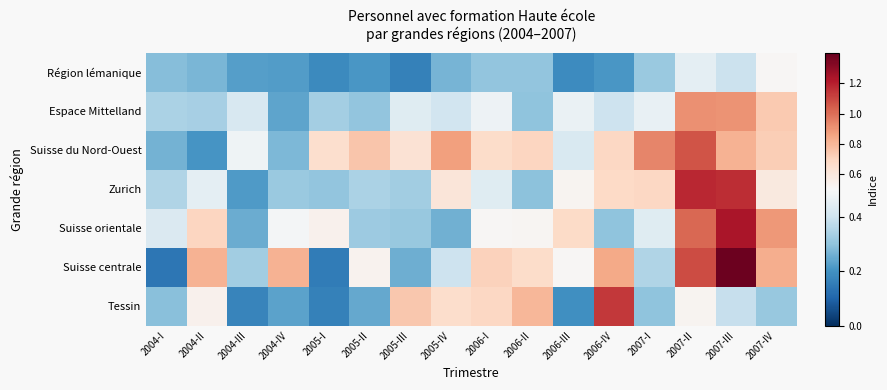

Reading right to left, what are all the values shown in this chart?

Région lémanique: 2007-IV=0.5	2007-III=0.4	2007-II=0.5	2007-I=0.3	2006-IV=0.2	2006-III=0.2	2006-II=0.3	2006-I=0.3	2005-IV=0.3	2005-III=0.2	2005-II=0.2	2005-I=0.2	2004-IV=0.2	2004-III=0.2	2004-II=0.3	2004-I=0.3
Espace Mittelland: 2007-IV=0.7	2007-III=0.9	2007-II=0.9	2007-I=0.5	2006-IV=0.4	2006-III=0.5	2006-II=0.3	2006-I=0.5	2005-IV=0.4	2005-III=0.4	2005-II=0.3	2005-I=0.3	2004-IV=0.2	2004-III=0.4	2004-II=0.3	2004-I=0.3
Suisse du Nord-Ouest: 2007-IV=0.7	2007-III=0.8	2007-II=1.1	2007-I=0.9	2006-IV=0.7	2006-III=0.4	2006-II=0.7	2006-I=0.7	2005-IV=0.9	2005-III=0.6	2005-II=0.7	2005-I=0.6	2004-IV=0.3	2004-III=0.5	2004-II=0.2	2004-I=0.3
Zurich: 2007-IV=0.6	2007-III=1.2	2007-II=1.2	2007-I=0.7	2006-IV=0.7	2006-III=0.5	2006-II=0.3	2006-I=0.4	2005-IV=0.6	2005-III=0.3	2005-II=0.3	2005-I=0.3	2004-IV=0.3	2004-III=0.2	2004-II=0.5	2004-I=0.3
Suisse orientale: 2007-IV=0.9	2007-III=1.2	2007-II=1.0	2007-I=0.4	2006-IV=0.3	2006-III=0.7	2006-II=0.5	2006-I=0.5	2005-IV=0.3	2005-III=0.3	2005-II=0.3	2005-I=0.5	2004-IV=0.5	2004-III=0.3	2004-II=0.7	2004-I=0.4
Suisse centrale: 2007-IV=0.8	2007-III=1.4	2007-II=1.1	2007-I=0.3	2006-IV=0.8	2006-III=0.5	2006-II=0.7	2006-I=0.7	2005-IV=0.4	2005-III=0.3	2005-II=0.5	2005-I=0.1	2004-IV=0.8	2004-III=0.3	2004-II=0.8	2004-I=0.1
Tessin: 2007-IV=0.3	2007-III=0.4	2007-II=0.5	2007-I=0.3	2006-IV=1.1	2006-III=0.2	2006-II=0.8	2006-I=0.7	2005-IV=0.7	2005-III=0.7	2005-II=0.2	2005-I=0.2	2004-IV=0.2	2004-III=0.2	2004-II=0.5	2004-I=0.3